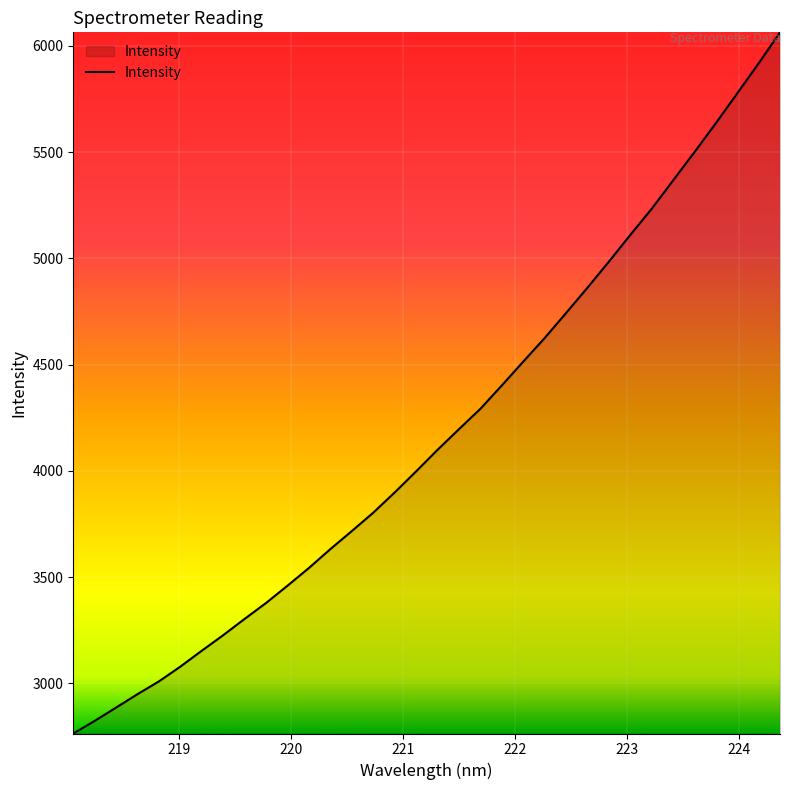

What is the minimum value shown in the chart?

2764.1